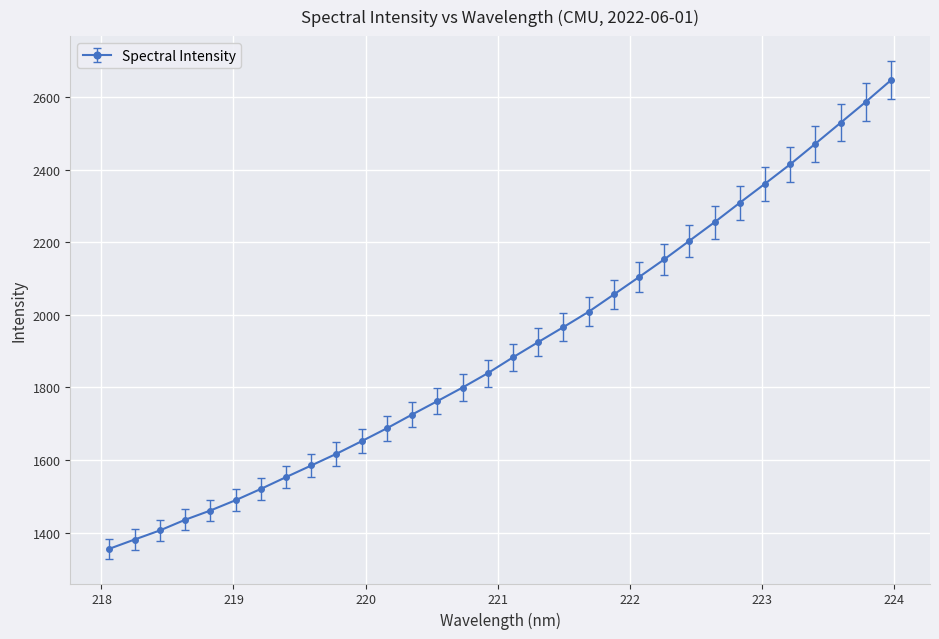

What is the maximum value shown in the chart?

2645.9